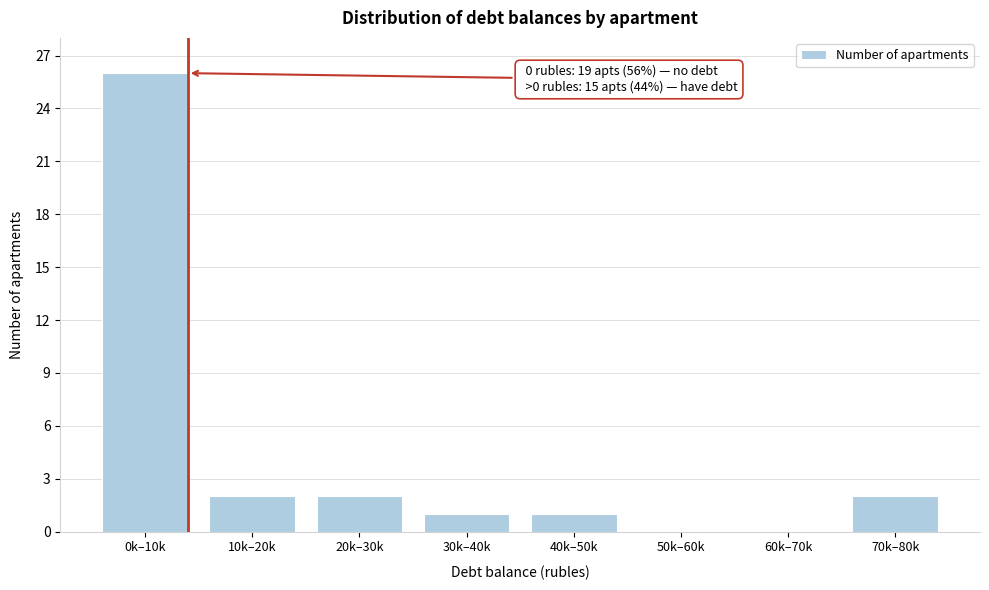

Reading right to left, list all the values displayed in this chart.

70k–80k=2	60k–70k=0	50k–60k=0	40k–50k=1	30k–40k=1	20k–30k=2	10k–20k=2	0k–10k=26